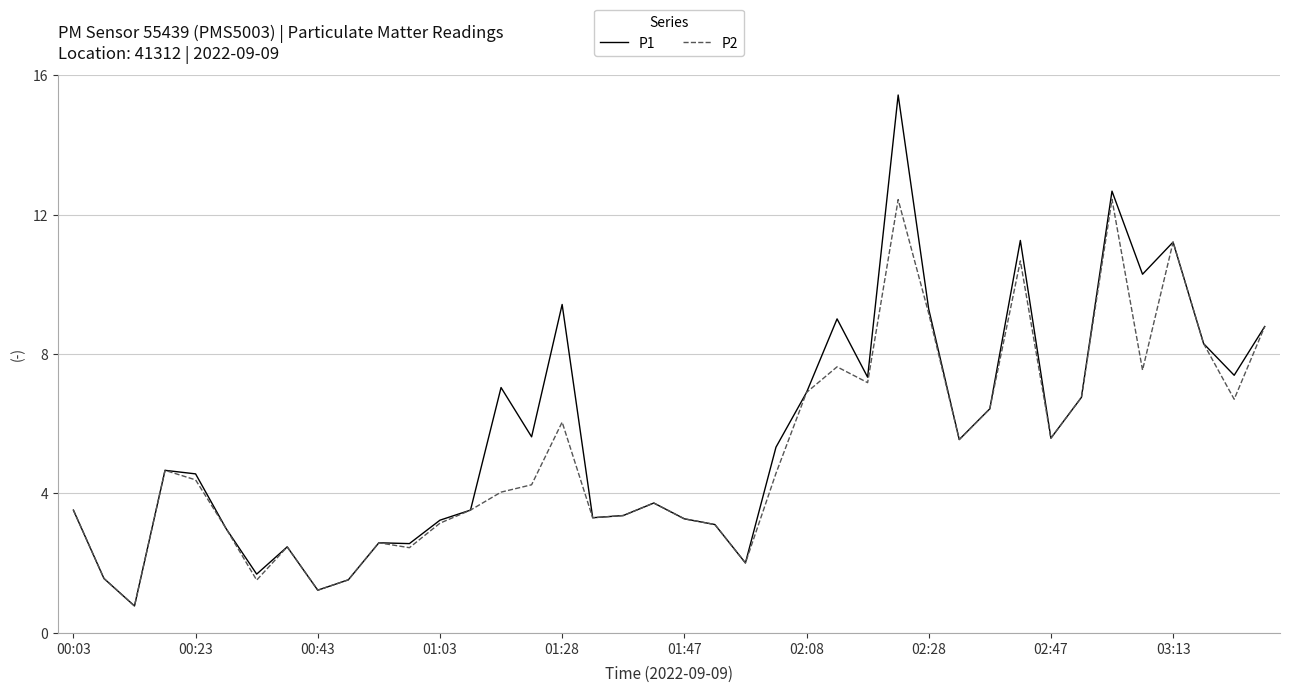

Which series has the widest spread of values?

P1